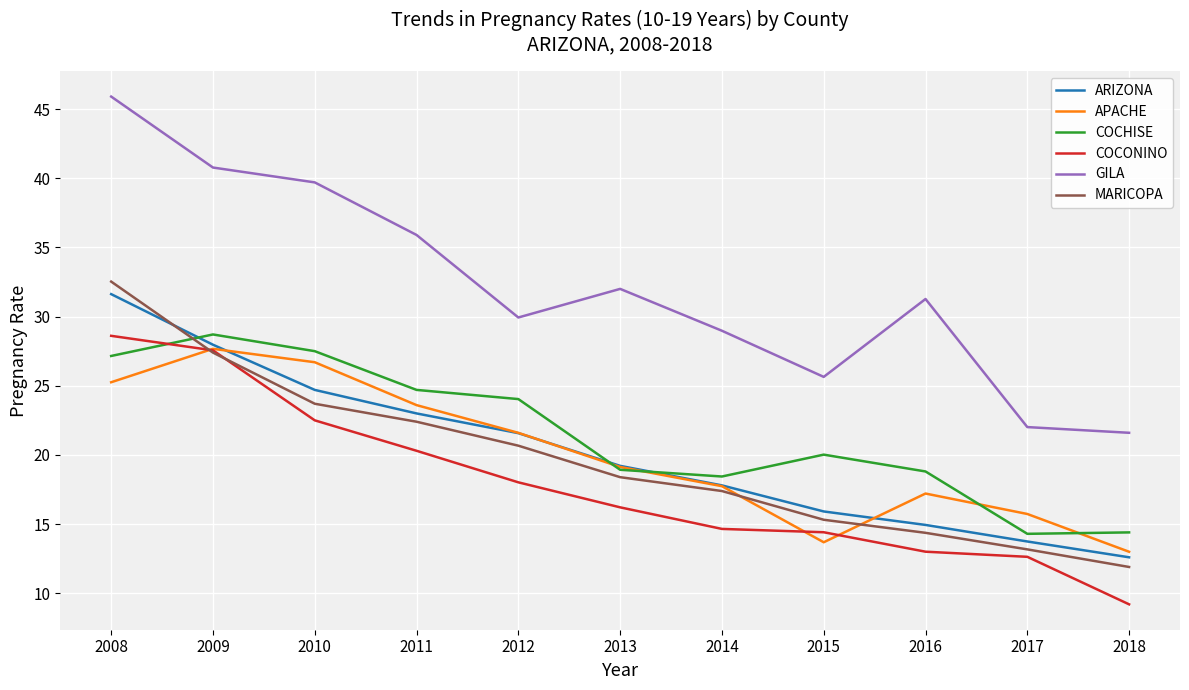

Read the APACHE value at 2011.

23.6